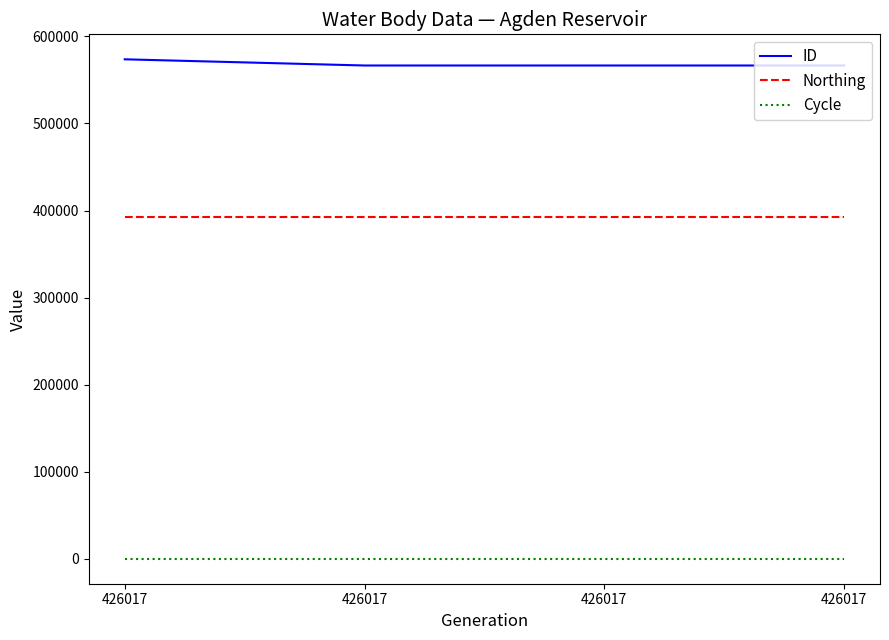

Rank the series by their maximum value, from highest to lowest.

ID, Northing, Cycle